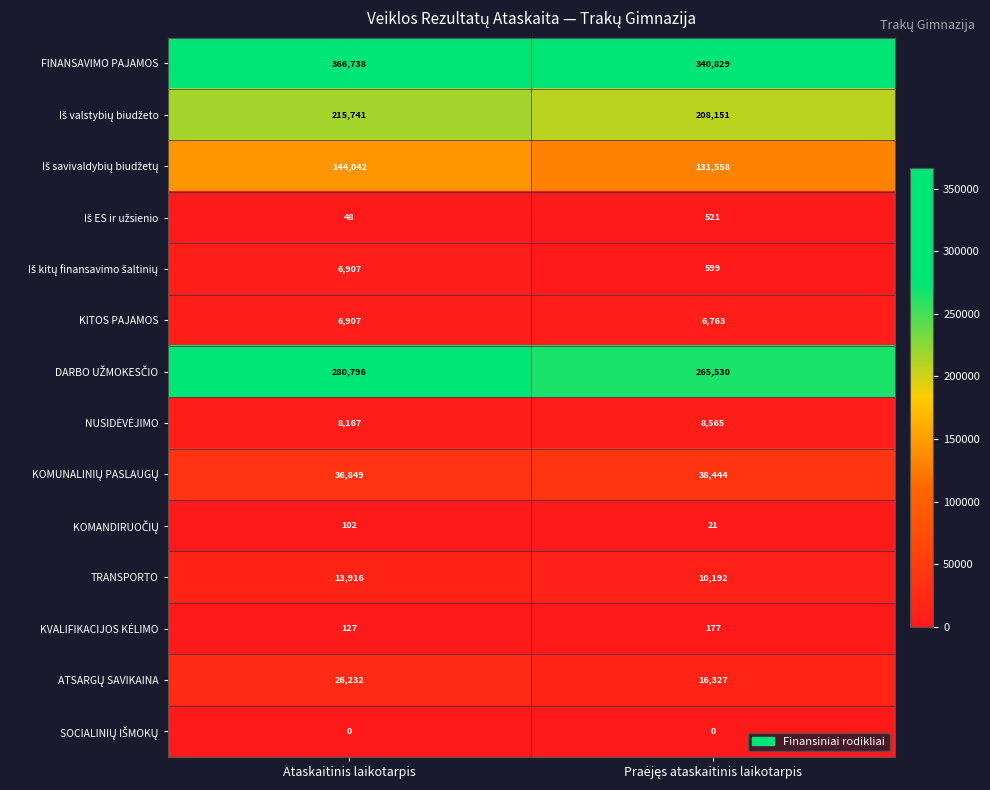

The FINANSAVIMO PAJAMOS series shows 366738 at Ataskaitinis laikotarpis. True or false?

True